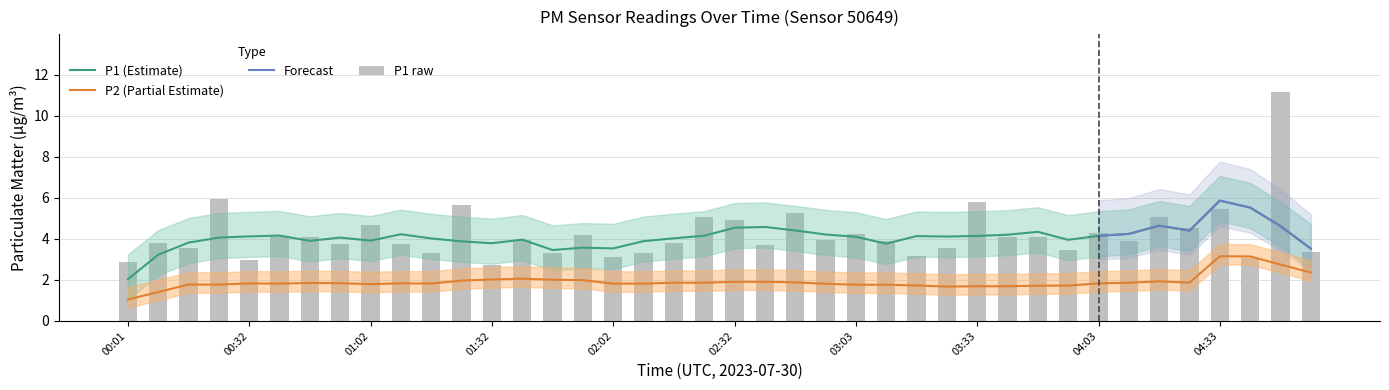

Which label corresponds to the largest value in the chart?

04:48